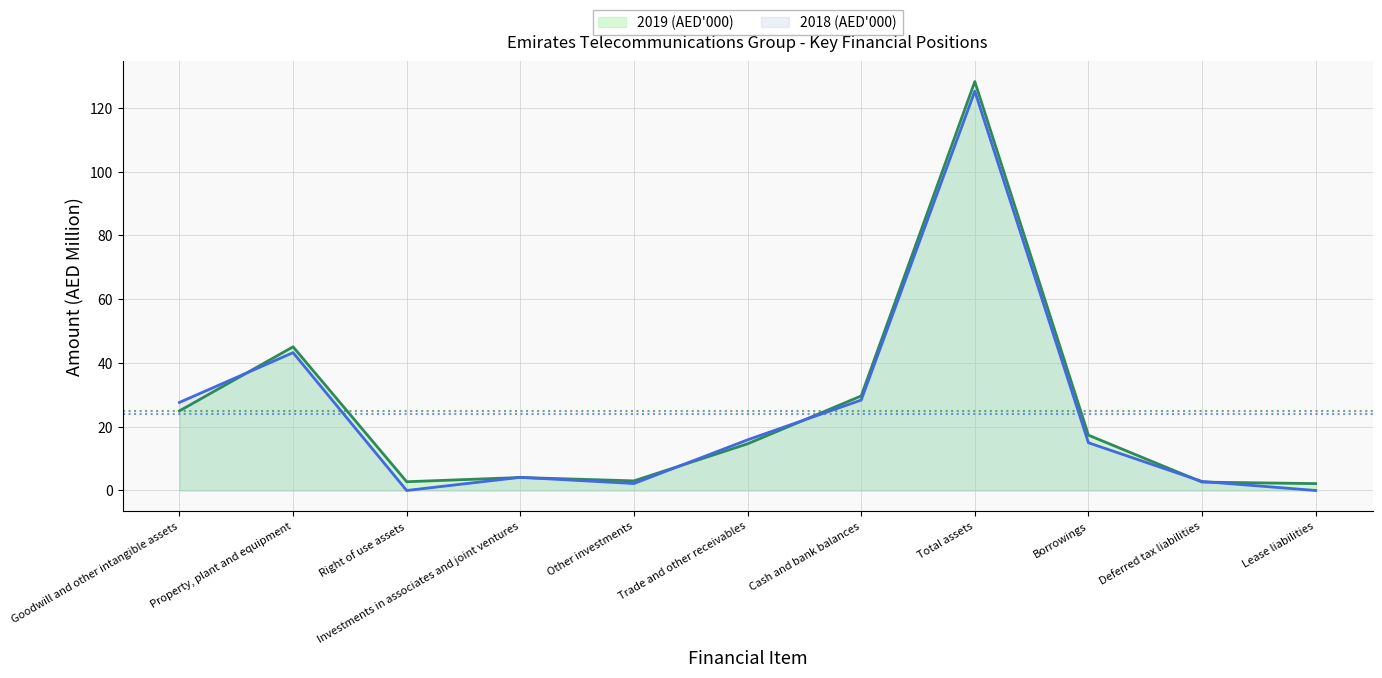

What is the value of the 2019 (AED'000) point at the 4th from the left?

4.1